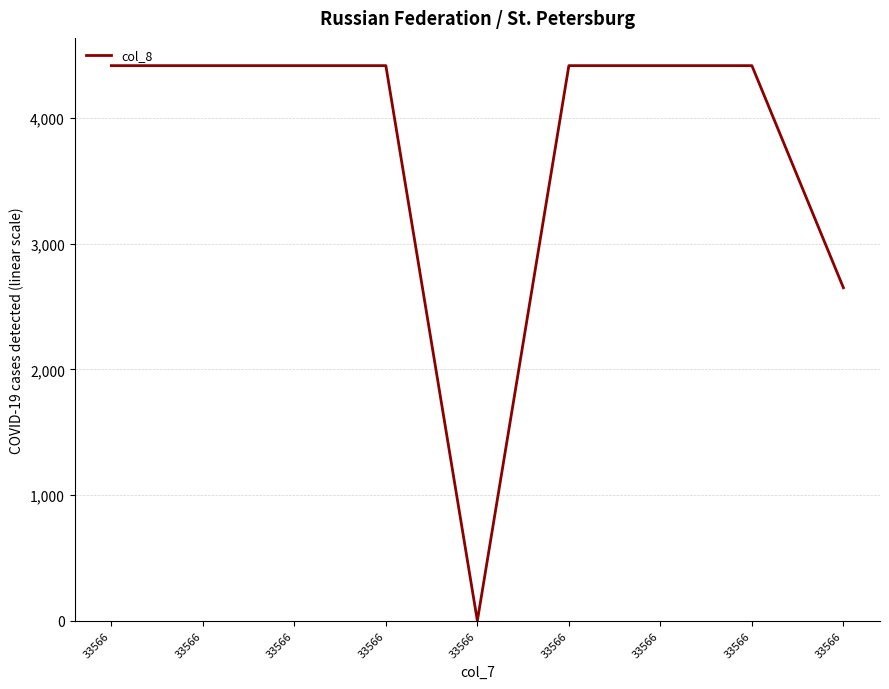

Is this an area chart (filled region under the line)?

No